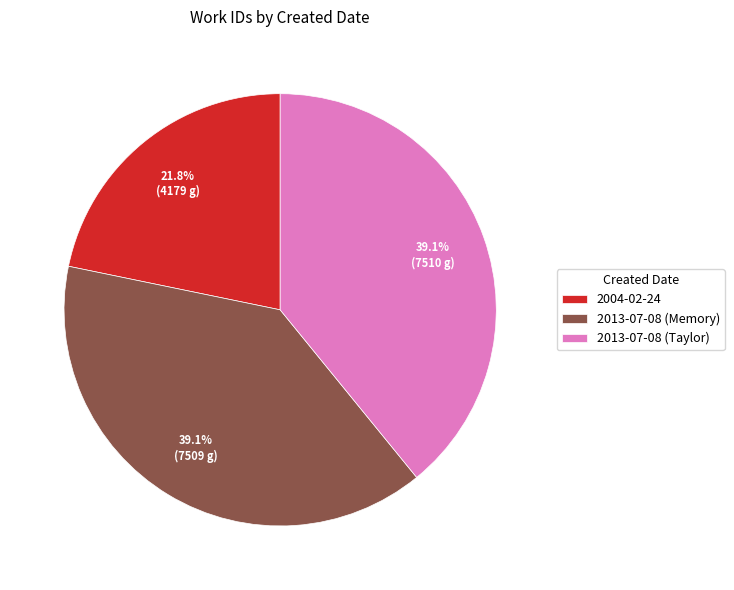

To the nearest percent, what is the difference between the 2013-07-08 (Memory) and 2004-02-24 slice percentages?

17%